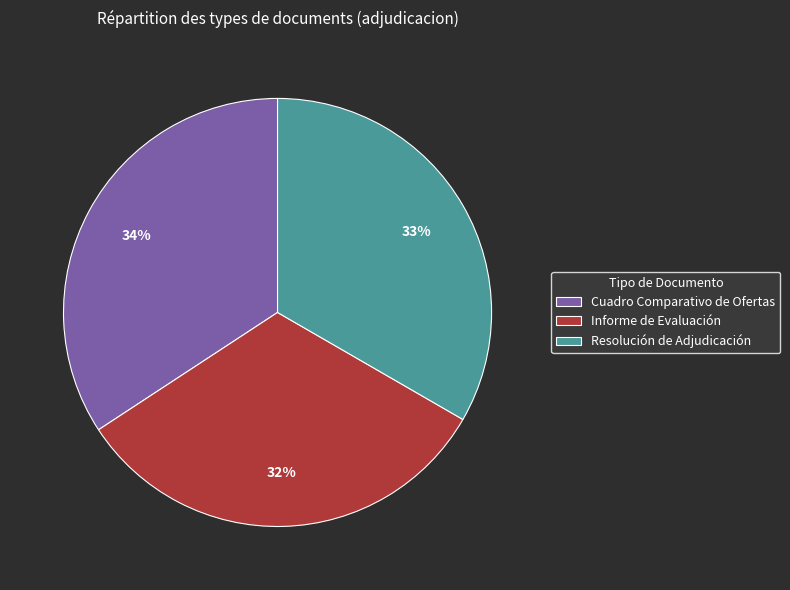

Is there a majority slice in this chart?

No